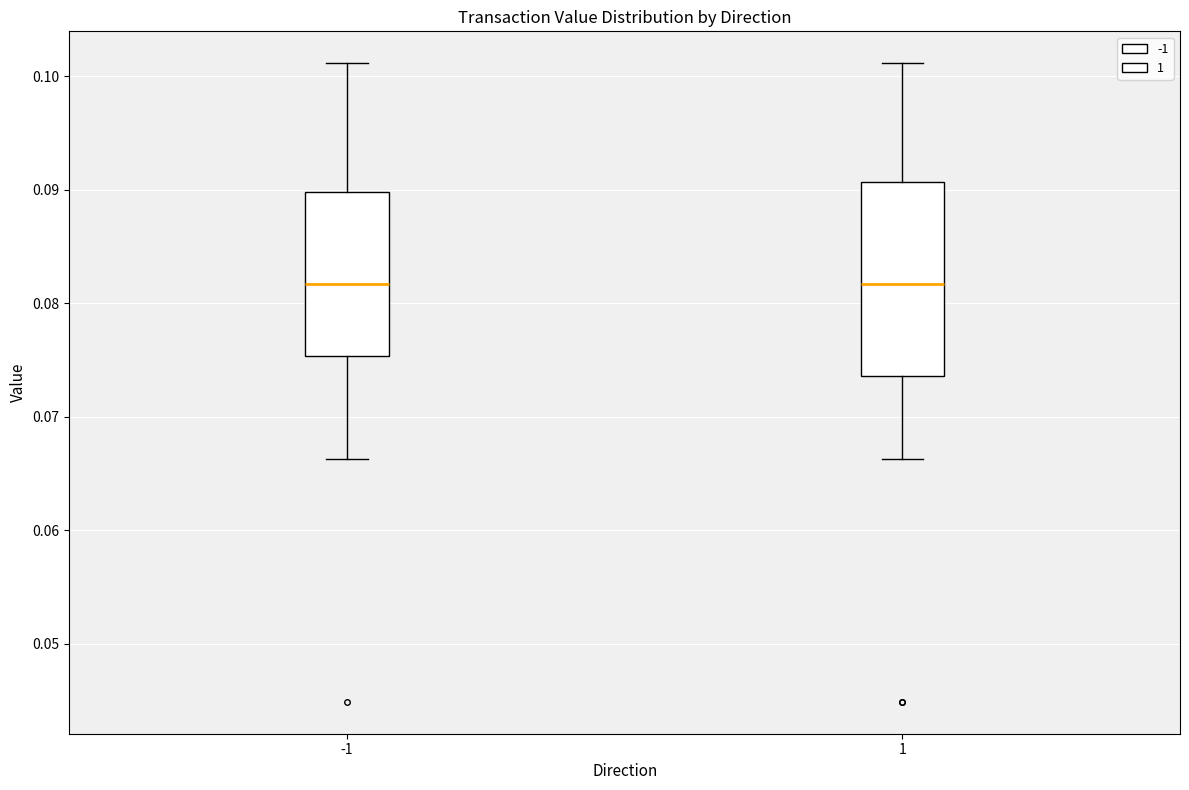

Comparing the boxes themselves (not the whiskers), which one is the tallest?

1